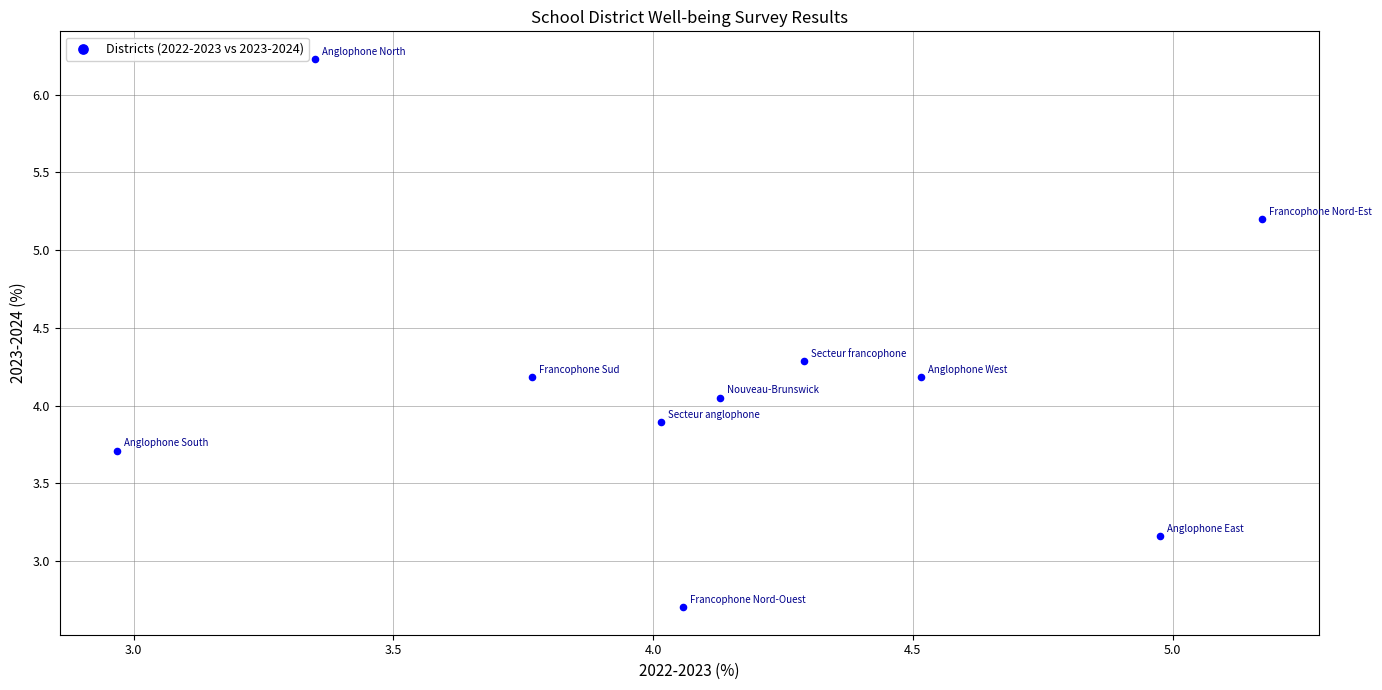

What is the average Y value?

4.2